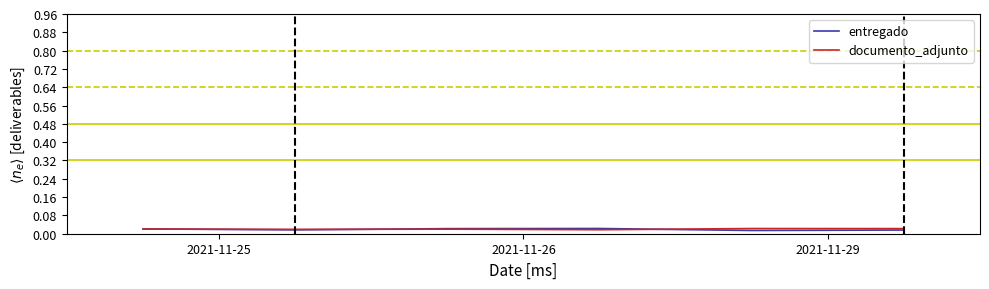

Is this an area chart (filled region under the line)?

No